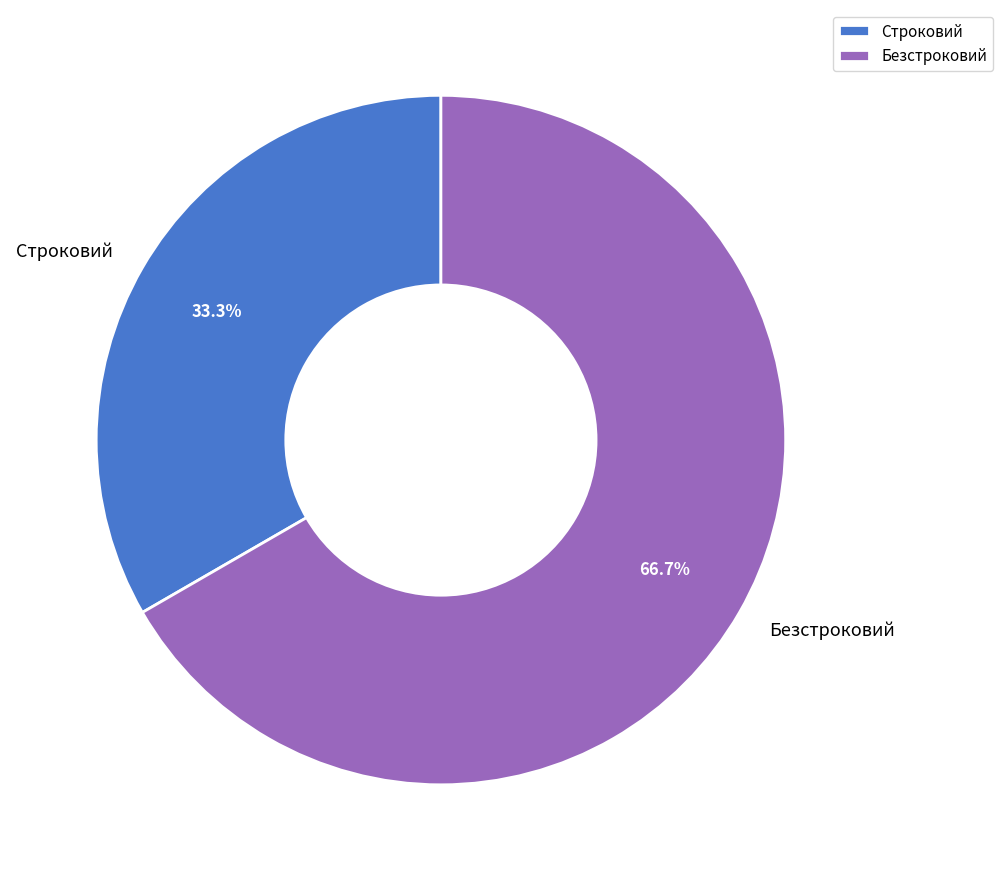

What portion of the pie excludes Строковий?

66.7%